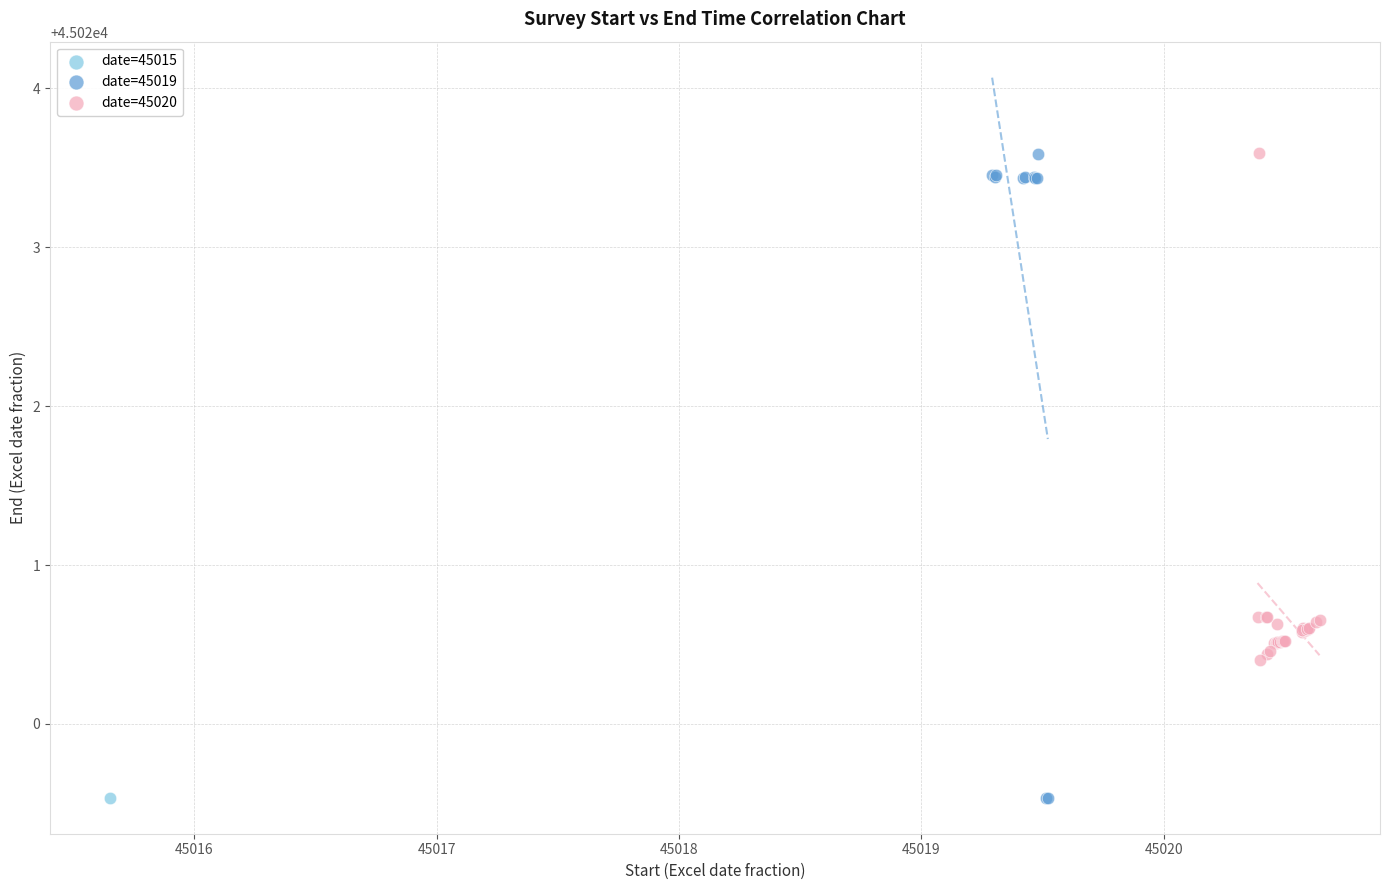

What are all the series names shown in the legend?

date=45015, date=45019, date=45020